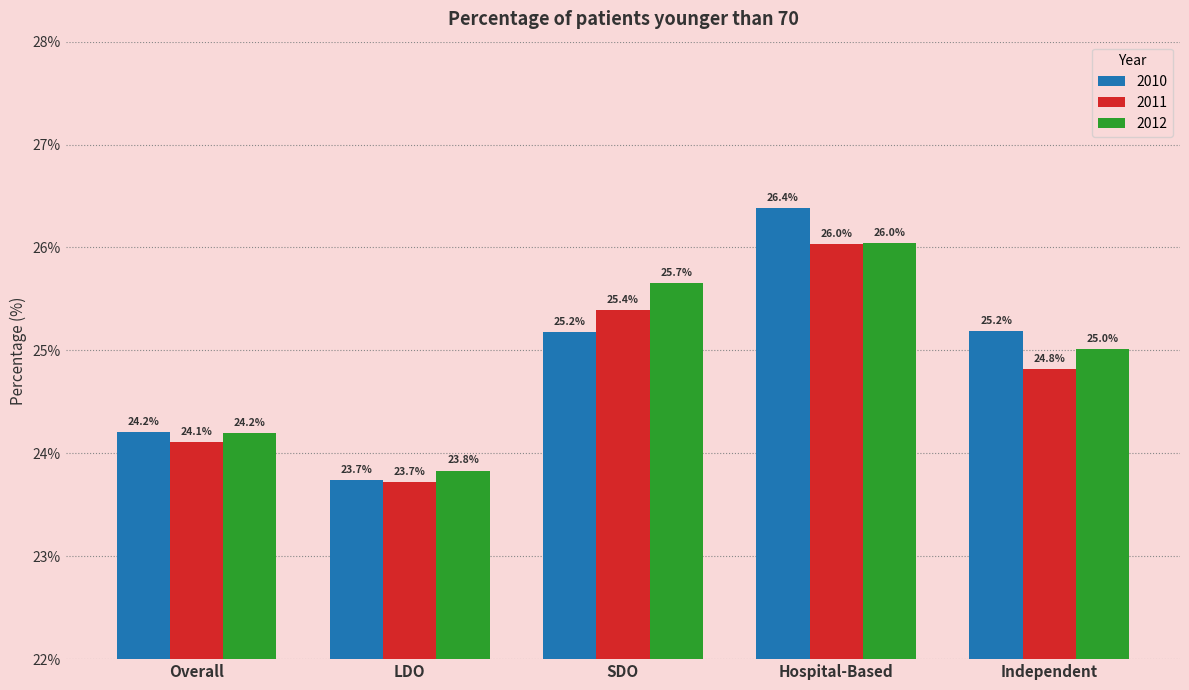

Read the 2010 value at LDO.

23.7